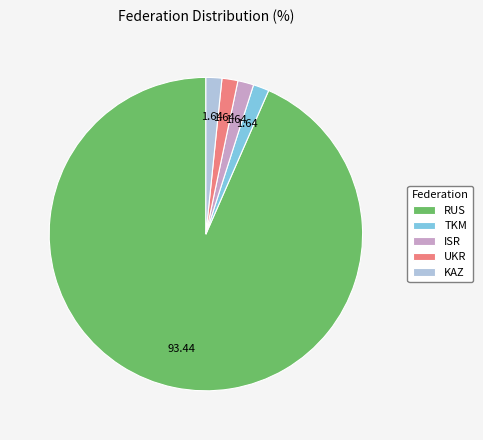

What is the ratio of the value at UKR to the value at ISR?

1.0